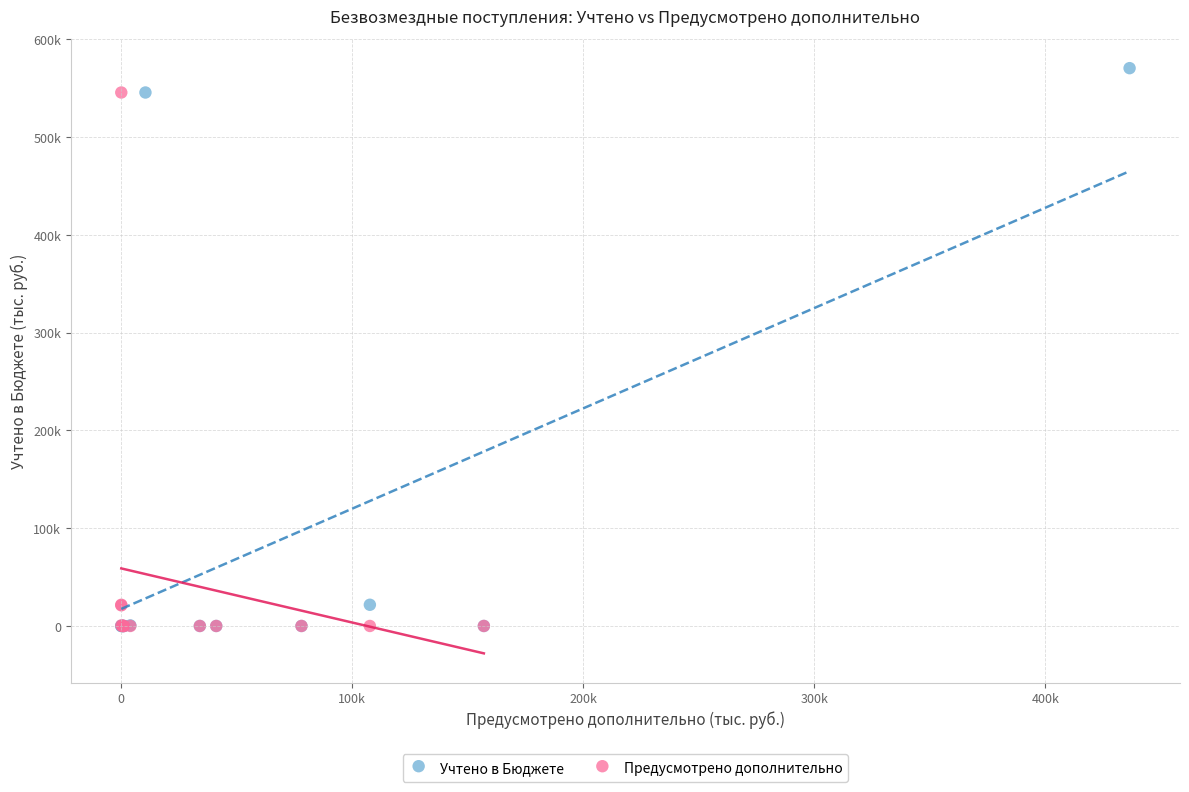

Which series has the widest spread of Y values?

Учтено в Бюджете